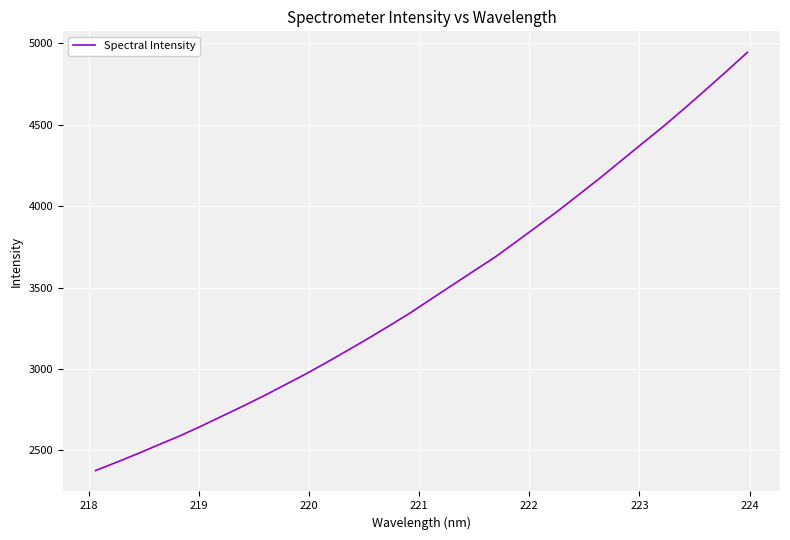

What is the greatest value displayed?

4945.8